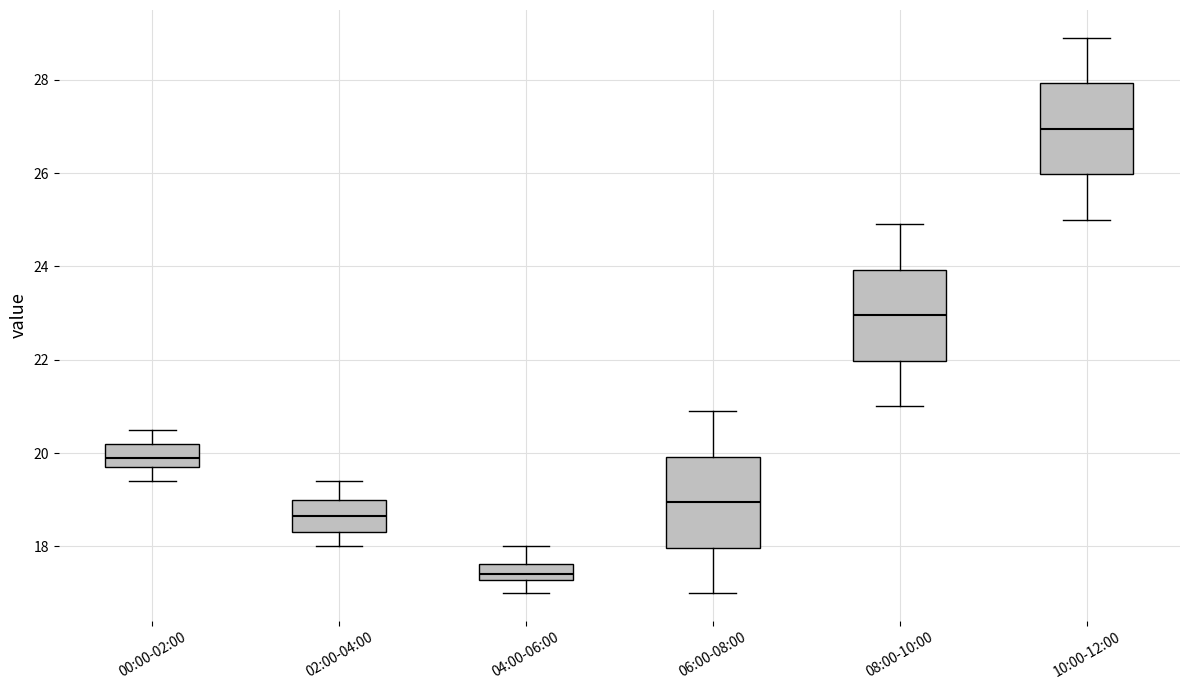

Reading left to right, read every box against the y-axis: the position of its median line, the range the box covers, and the ends of its whiskers. The values are not printed on the chart, so give them approximately, as read against the axis.

00:00-02:00: median 20.0, box 19.8 to 20.2, whiskers 19.4 to 20.6
02:00-04:00: median 18.6, box 18.4 to 19.0, whiskers 18.0 to 19.4
04:00-06:00: median 17.4, box 17.2 to 17.6, whiskers 17.0 to 18.0
06:00-08:00: median 19.0, box 18.0 to 20.0, whiskers 17.0 to 21.0
08:00-10:00: median 23.0, box 22.0 to 24.0, whiskers 21.0 to 25.0
10:00-12:00: median 27.0, box 26.0 to 28.0, whiskers 25.0 to 29.0